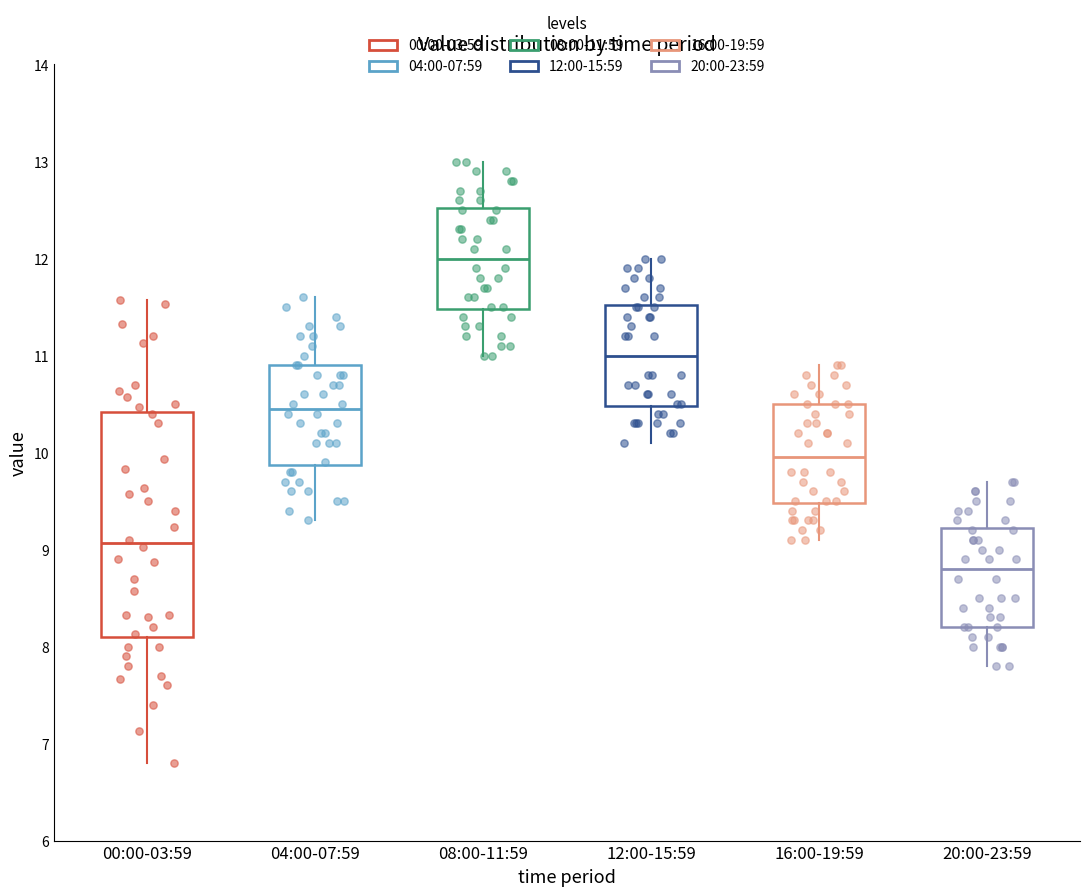

Reading left to right, read every box against the y-axis: the position of its median line, the range the box covers, and the ends of its whiskers. The values are not printed on the chart, so give them approximately, as read against the axis.

00:00-03:59: median 9.1, box 8.1 to 10.4, whiskers 6.8 to 11.6
04:00-07:59: median 10.5, box 9.9 to 10.9, whiskers 9.3 to 11.6
08:00-11:59: median 12.0, box 11.5 to 12.5, whiskers 11.0 to 13.0
12:00-15:59: median 11.0, box 10.5 to 11.5, whiskers 10.1 to 12.0
16:00-19:59: median 10.0, box 9.5 to 10.5, whiskers 9.1 to 10.9
20:00-23:59: median 8.8, box 8.2 to 9.2, whiskers 7.8 to 9.7